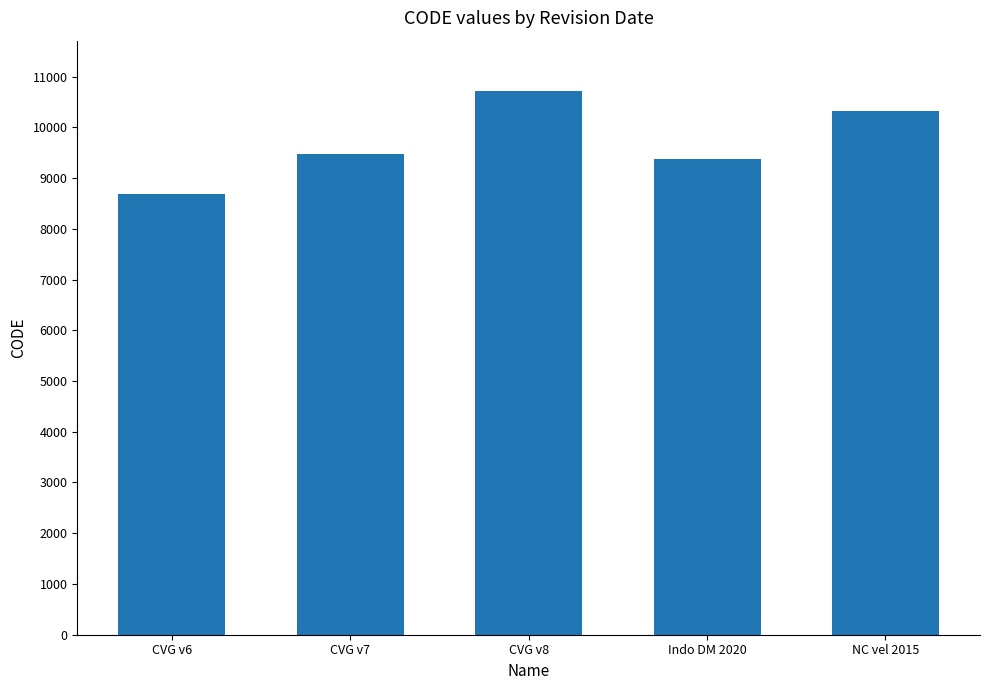

What is the difference between the maximum and minimum values?

2031